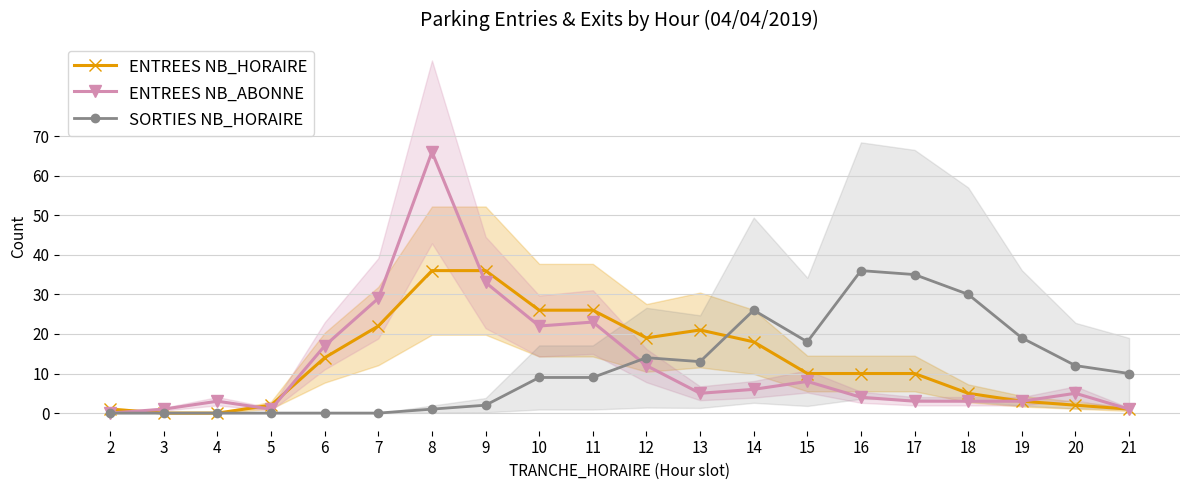

Reading left to right, transcribe all the data shown in this chart.

ENTREES NB_HORAIRE: 2=1	3=0	4=0	5=2	6=14	7=22	8=36	9=36	10=26	11=26	12=19	13=21	14=18	15=10	16=10	17=10	18=5	19=3	20=2	21=1
ENTREES NB_ABONNE: 2=0	3=1	4=3	5=1	6=17	7=29	8=66	9=33	10=22	11=23	12=12	13=5	14=6	15=8	16=4	17=3	18=3	19=3	20=5	21=1
SORTIES NB_HORAIRE: 2=0	3=0	4=0	5=0	6=0	7=0	8=1	9=2	10=9	11=9	12=14	13=13	14=26	15=18	16=36	17=35	18=30	19=19	20=12	21=10